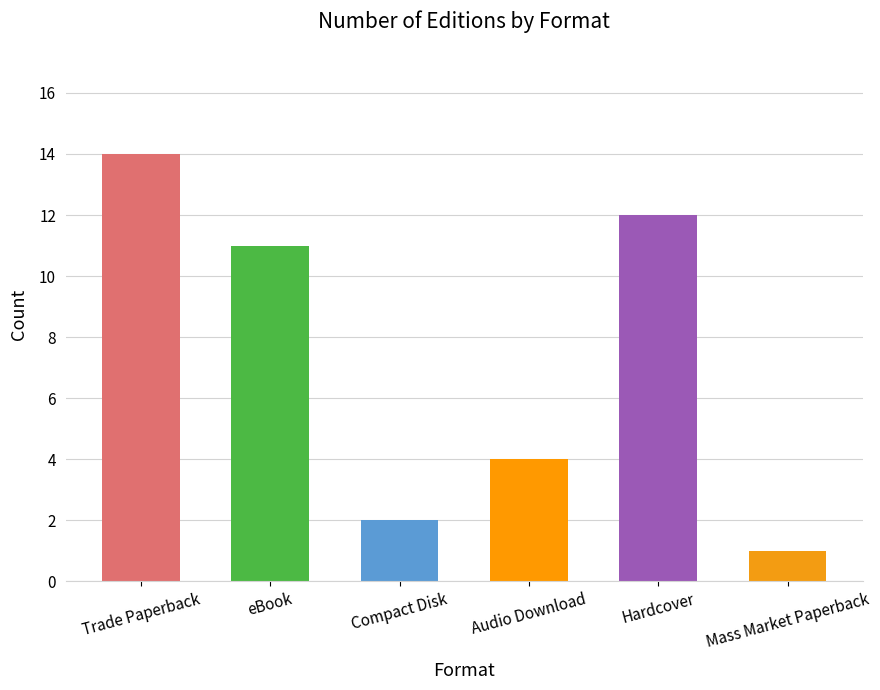

Reading left to right, transcribe all the data shown in this chart.

Trade Paperback=14	eBook=11	Compact Disk=2	Audio Download=4	Hardcover=12	Mass Market Paperback=1